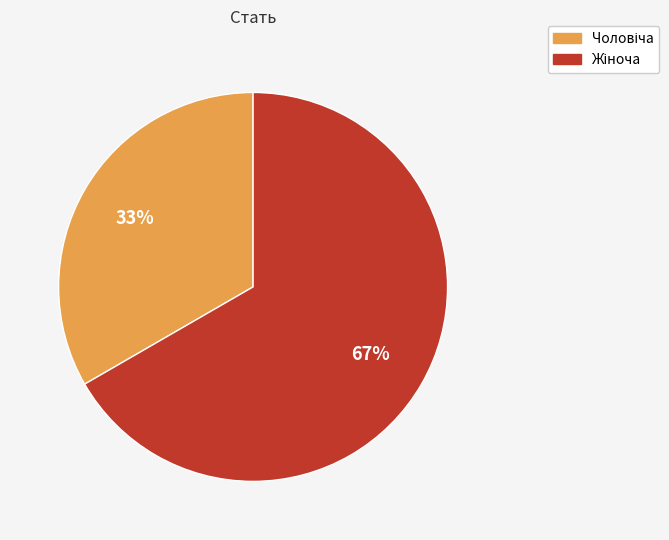

Is there a majority slice in this chart?

Yes